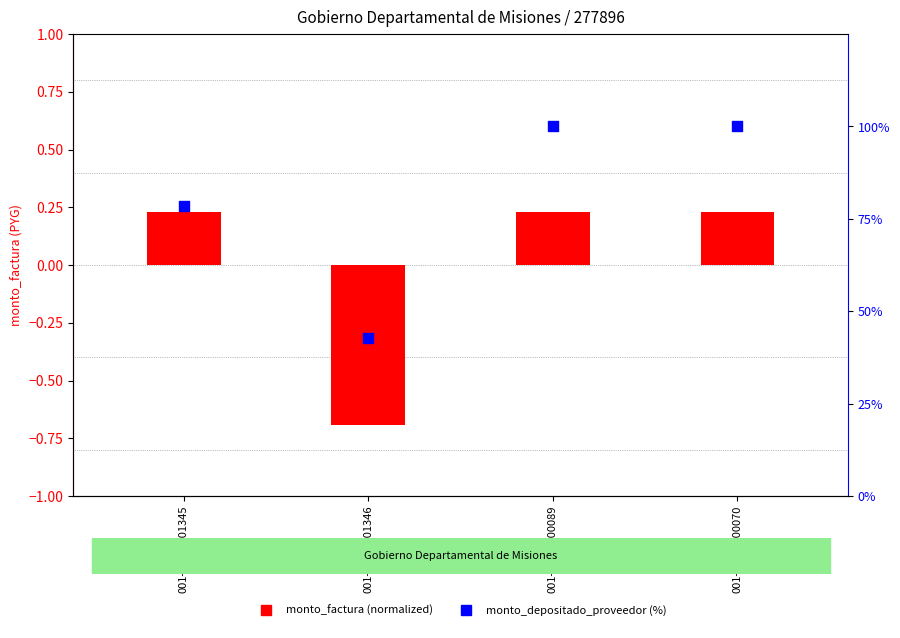

Is the value of monto_depositado_proveedor (%) at 001-001-0001346 greater than the value of monto_factura (normalized) at 001-001-0000089?

Yes